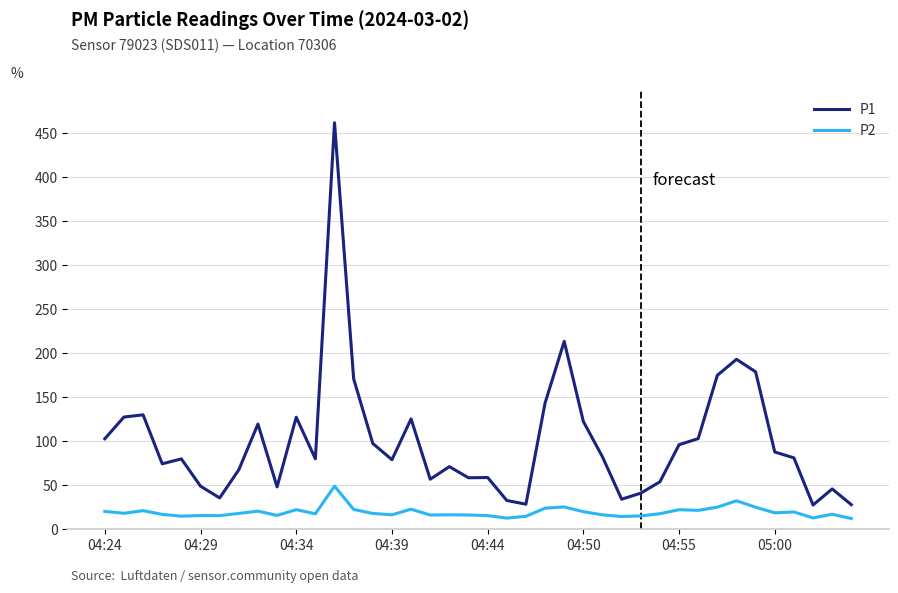

True or false: P2 and P1 intersect in this chart.

False